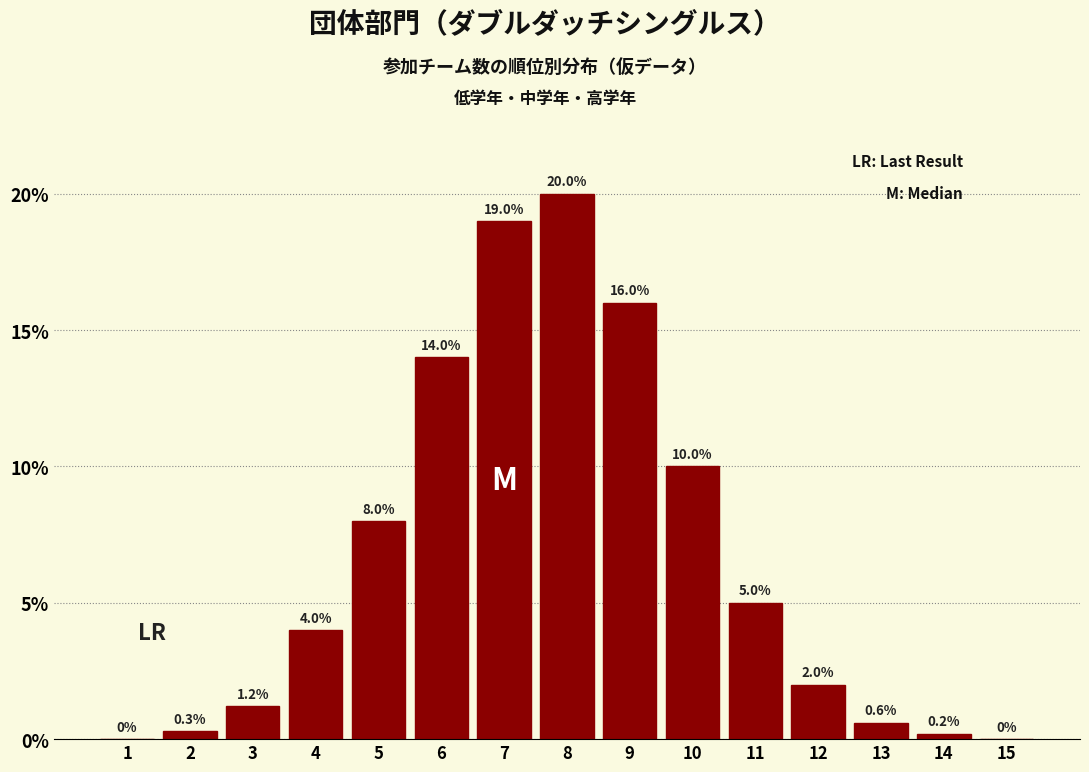

Reading right to left, extract all data points from this chart.

15=0.0	14=0.2	13=0.6	12=2.0	11=5.0	10=10.0	9=16.0	8=20.0	7=19.0	6=14.0	5=8.0	4=4.0	3=1.2	2=0.3	1=0.0